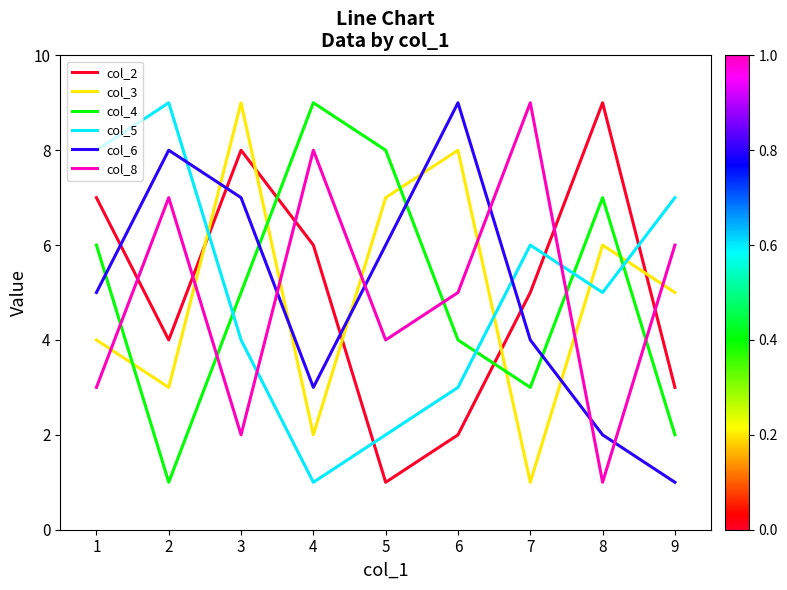

What is the greatest value displayed?

9